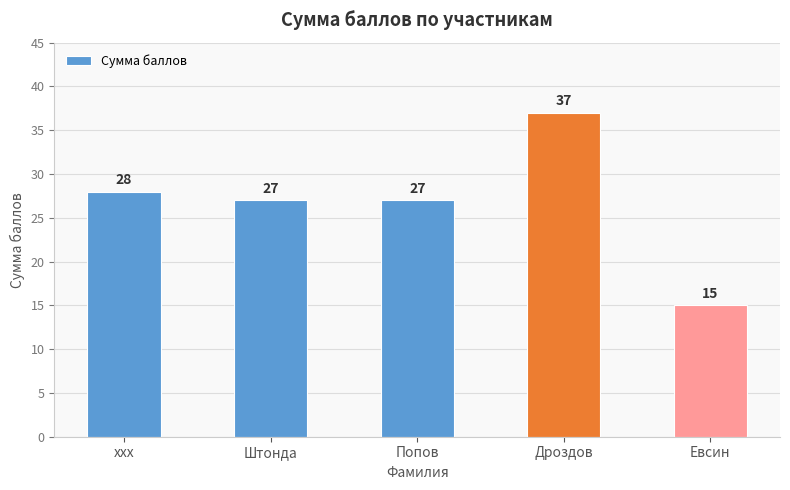

At which label does the data first exceed 27?

ххх